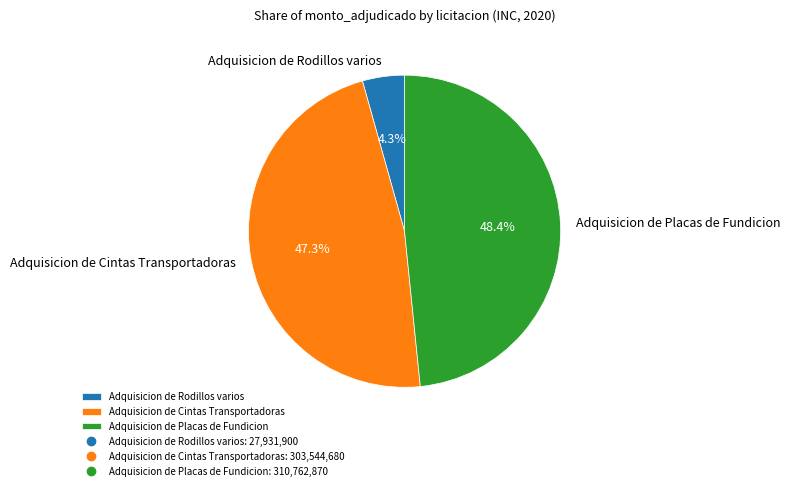

To the nearest percent, what is the difference between the Adquisicion de Cintas Transportadoras and Adquisicion de Rodillos varios slice percentages?

43%